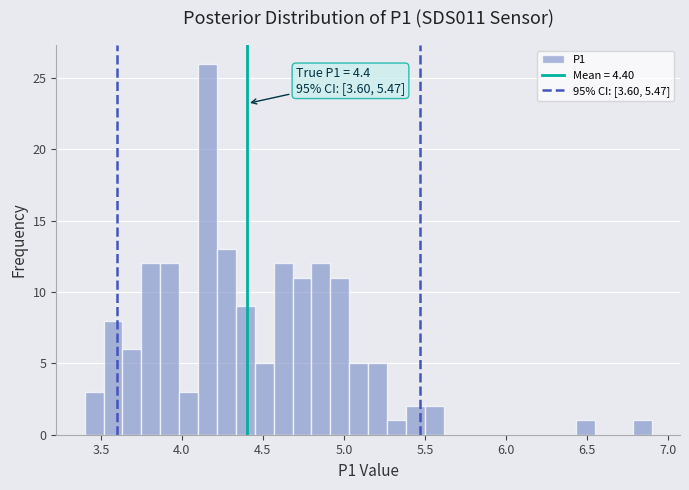

Around what value on the x-axis is the tallest bar? Give the approximate position of its centre, as read against the axis.

4.15